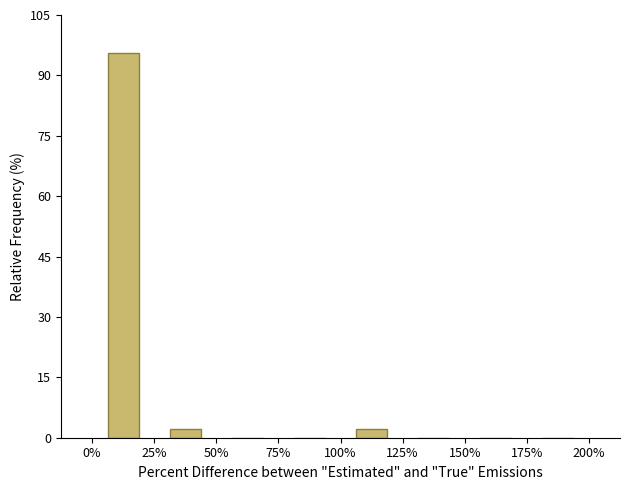

Reading left to right, list every bar in this chart as the range it spans on the x-axis followed by its height. The values are not printed on the chart, so give them approximately, as read against the axis.

0% to 25%: 96
25% to 50%: 2
50% to 75%: 0
75% to 100%: 0
100% to 125%: 2
125% to 150%: 0
150% to 175%: 0
175% to 200%: 0